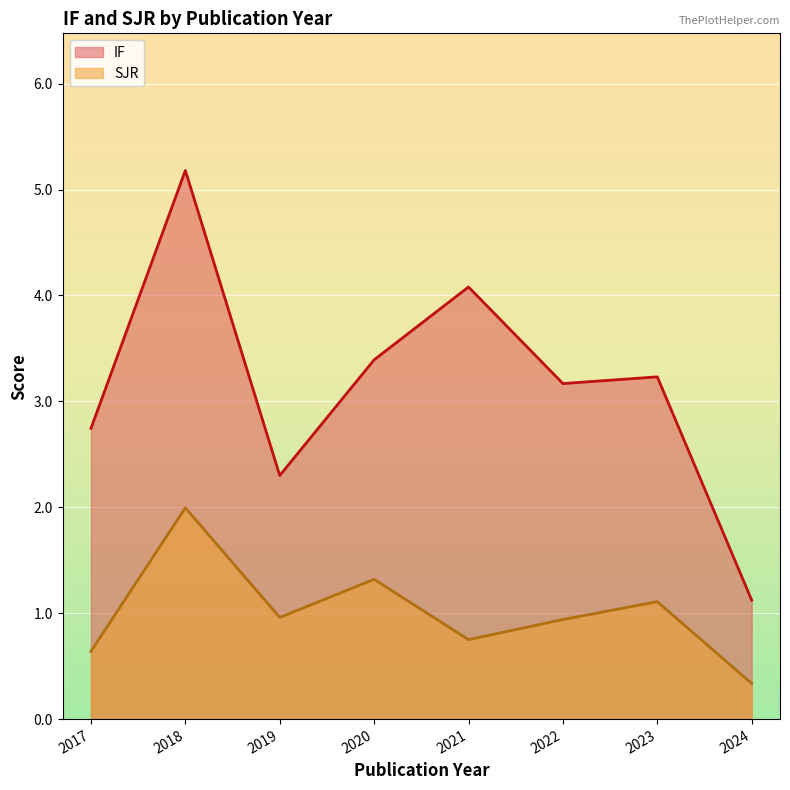

True or false: SJR and IF intersect in this chart.

False